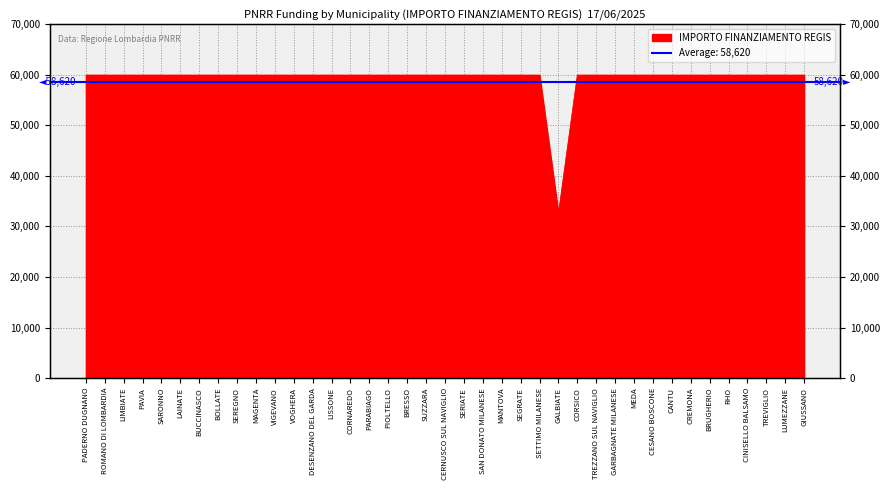

The value at SUZZARA is 95549. True or false?

False